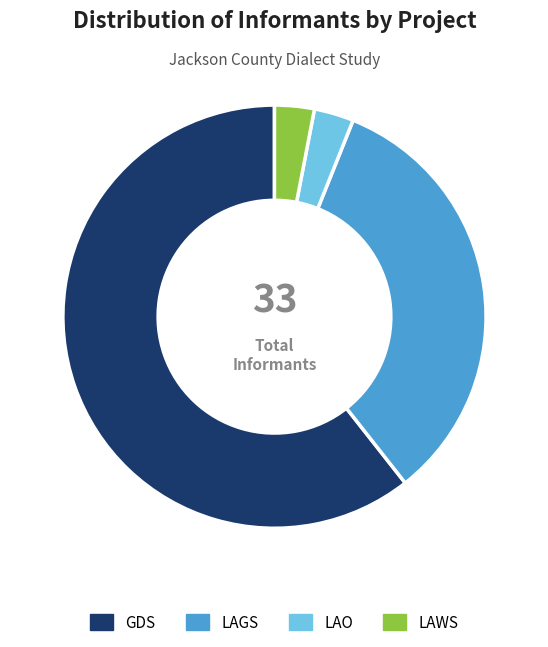

To the nearest percent, what percentage of the pie is LAGS?

33%